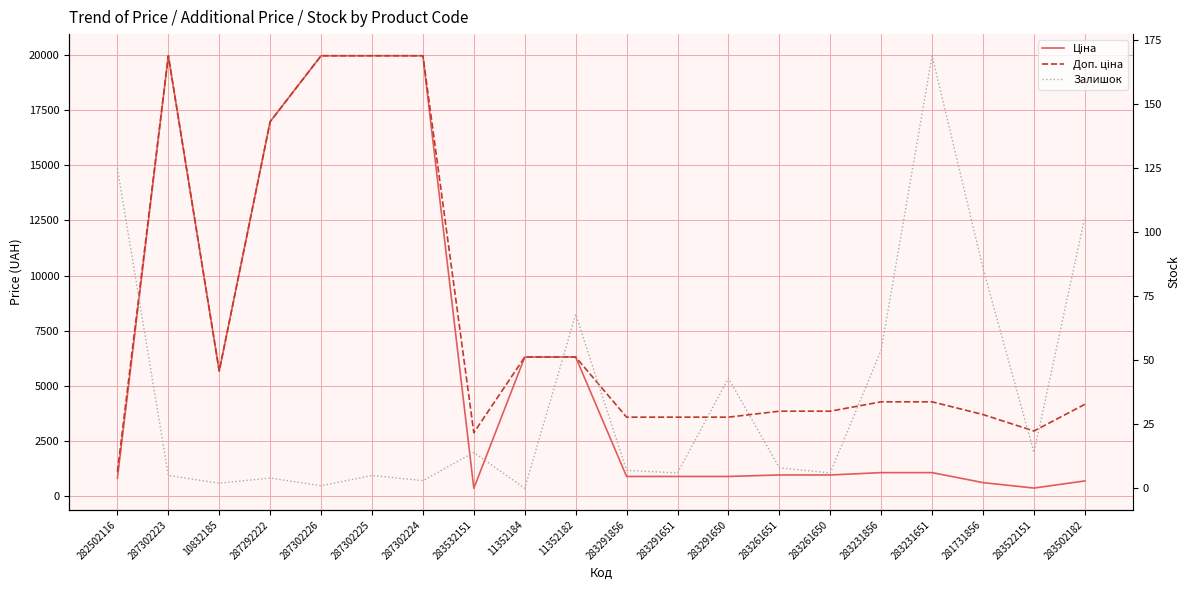

The Доп. ціна series shows 6278.6 at 283502182. True or false?

False